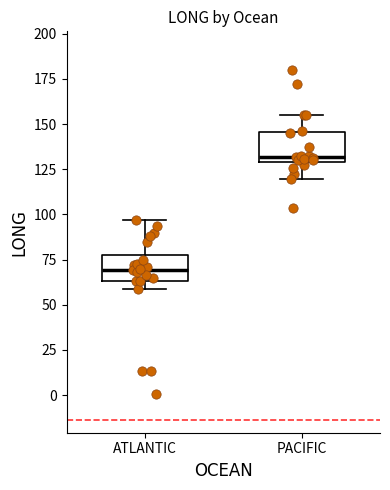

Reading left to right, transcribe this box plot: for each box, give where its median line is, the range the box spans, and where its two whiskers end, as read against the y-axis. The values are not printed on the chart, so give them approximately, as read against the axis.

ATLANTIC: median 70, box 65 to 75, whiskers 60 to 95
PACIFIC: median 130 (just above the box's lower edge), box 130 to 145, whiskers 120 to 155